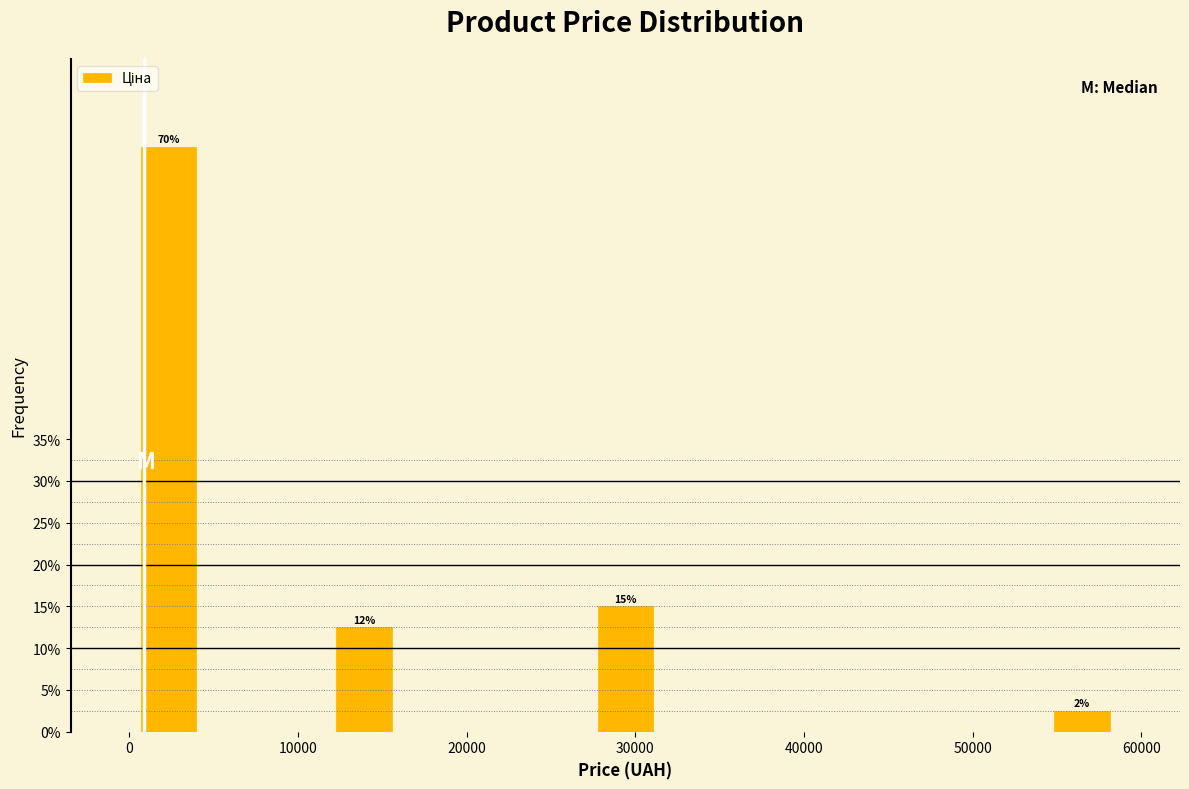

Read against the x-axis, roughly where is the centre of the tallest bar?

2000